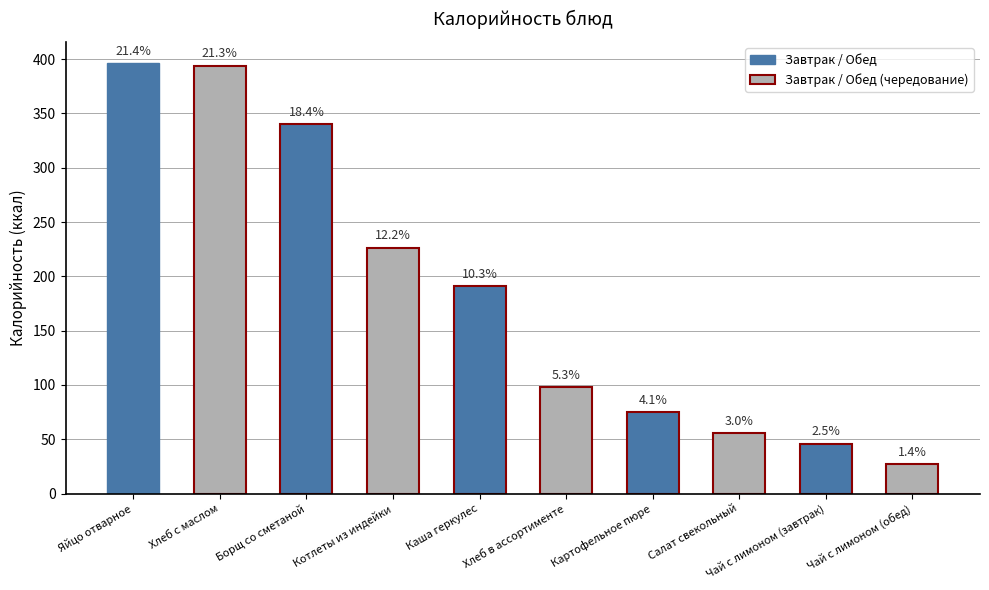

The chart shows a value of 97.8 at Хлеб в ассортименте. True or false?

True